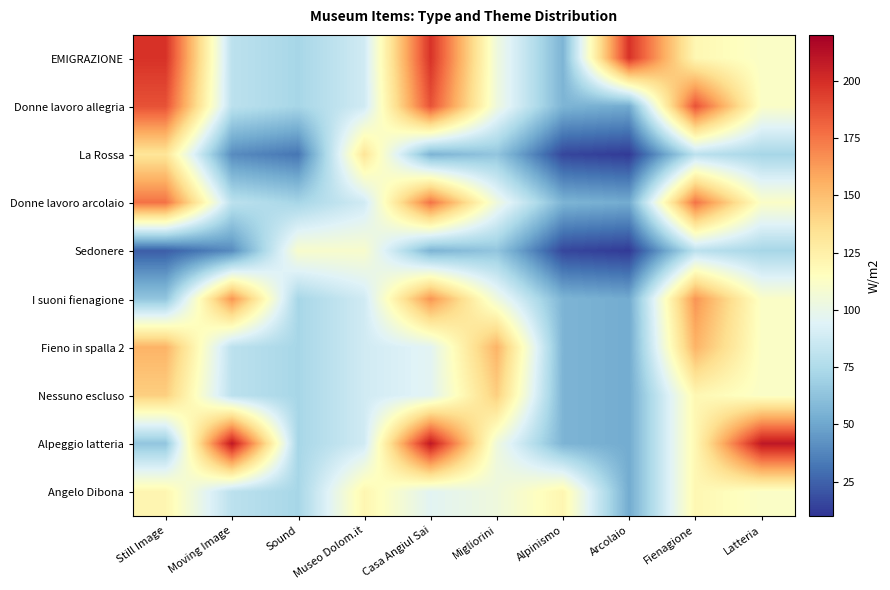

What is the total value across all series at Moving Image?

934.0